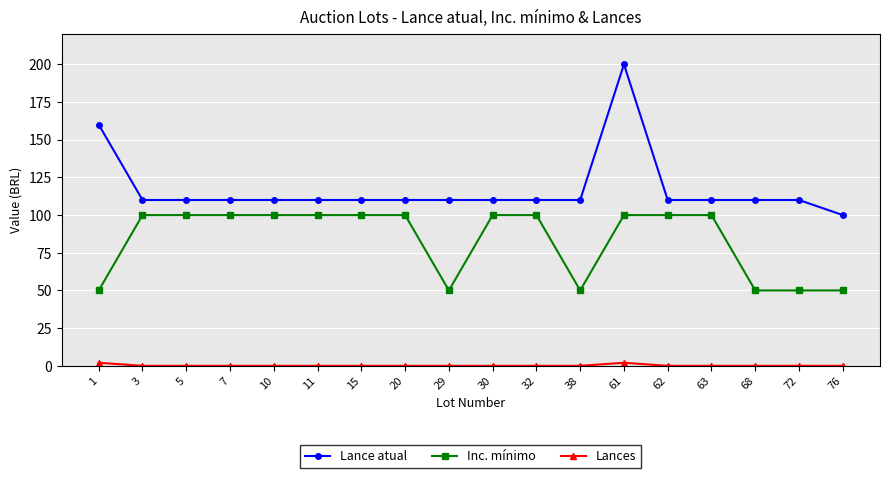

The value of Lance atual at 20 is 191. True or false?

False